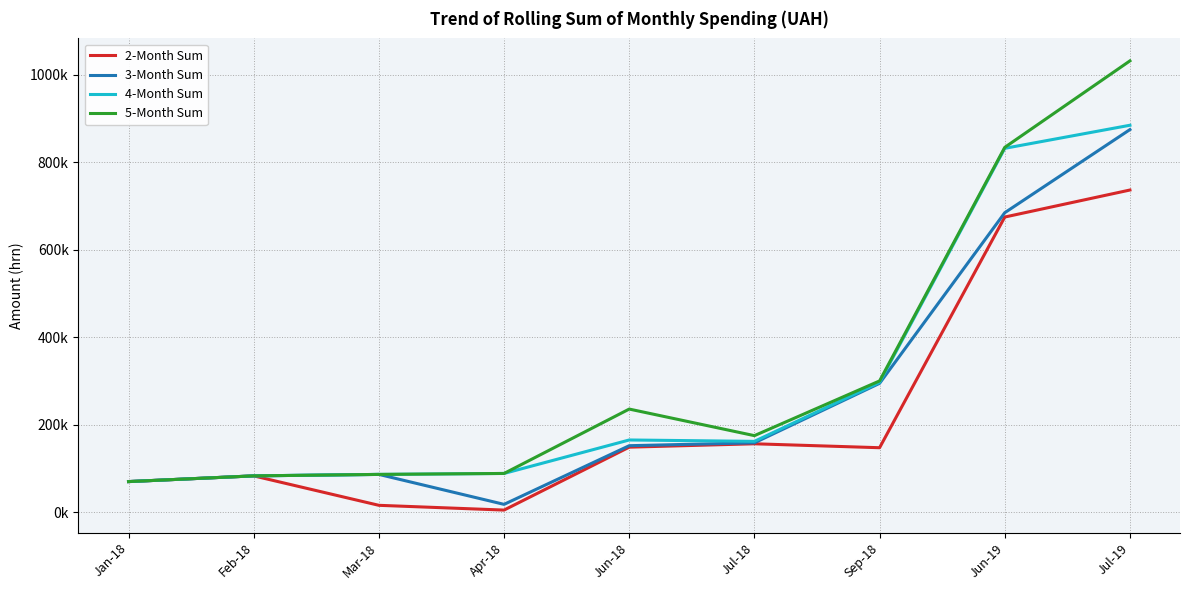

Does the chart display data point markers on the line(s)?

No